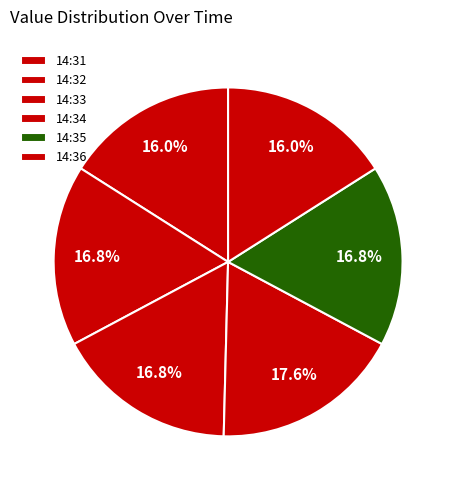

Count the number of slices in the pie.

6